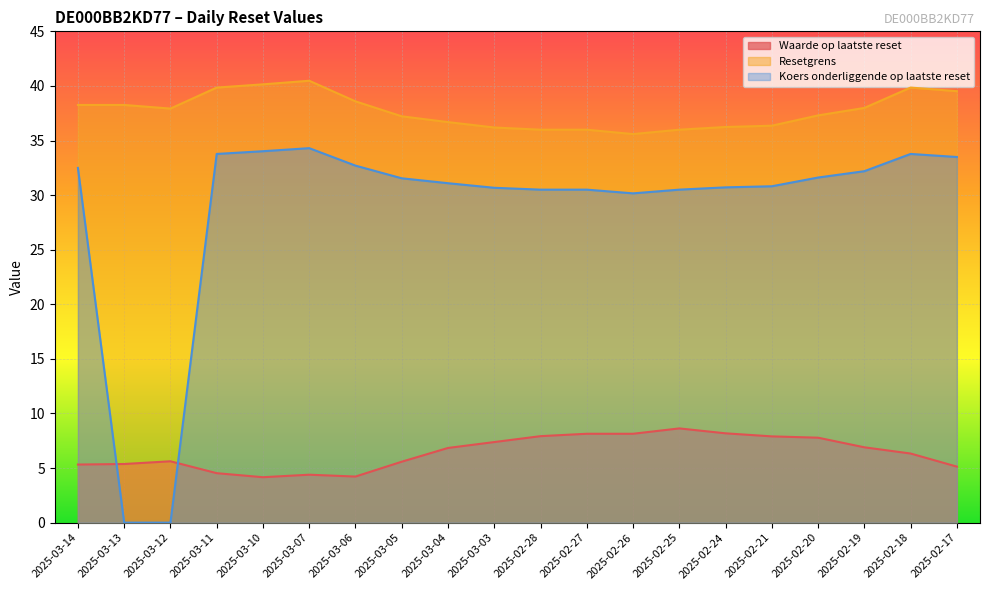

True or false: Waarde op laatste reset has a value of 5.6 at 2025-03-12.

True